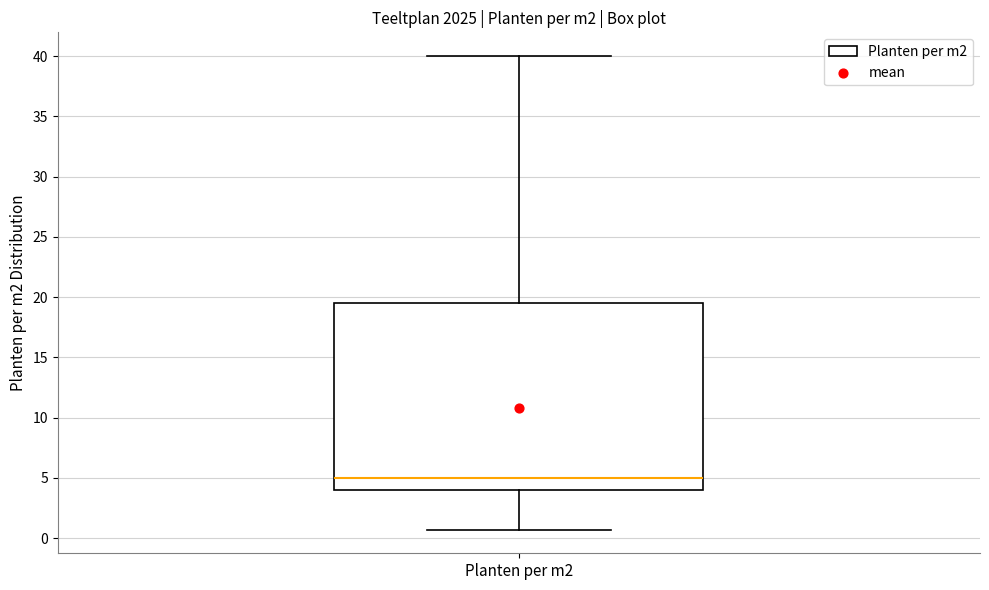

Read this box plot against the y-axis: the position of the median line, the range covered by the box, and the ends of both whiskers. The values are not printed on the chart, so give them approximately, as read against the axis.

median 5.0, box 4.0 to 19.5, whiskers 0.5 to 40.0